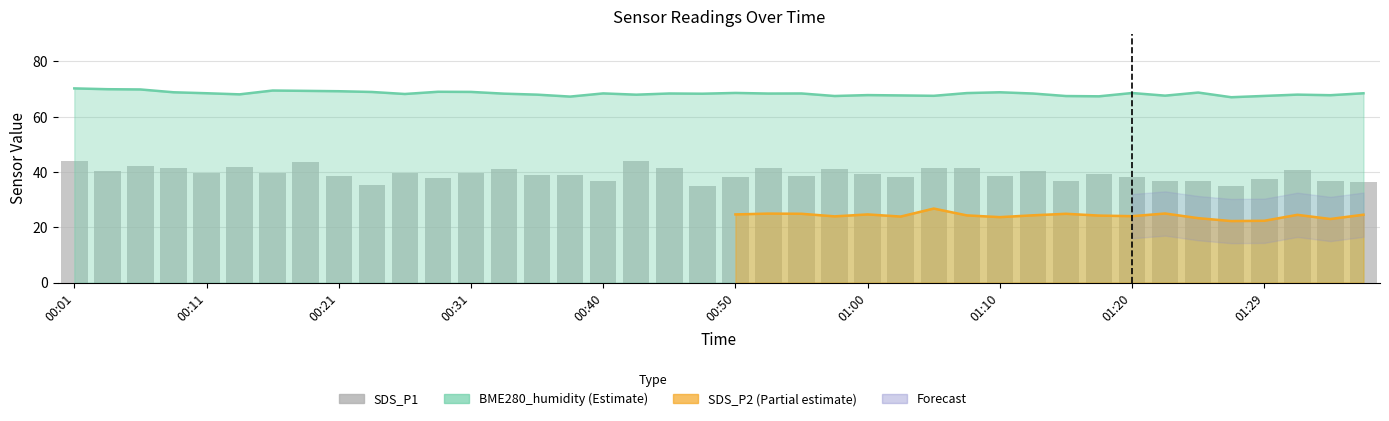

What value does the data have at 39?

36.3